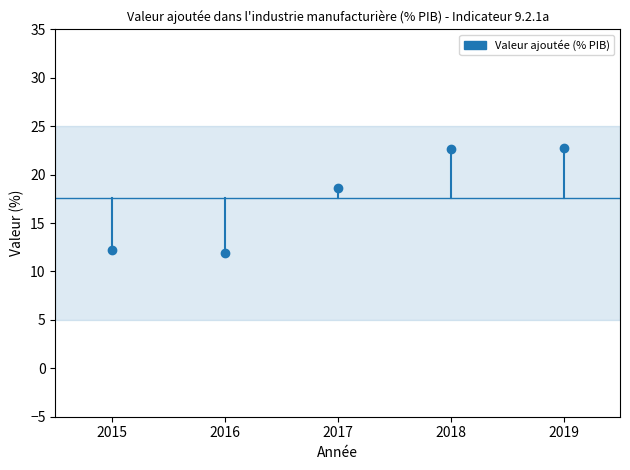

Where does the data first go above 18?

2017